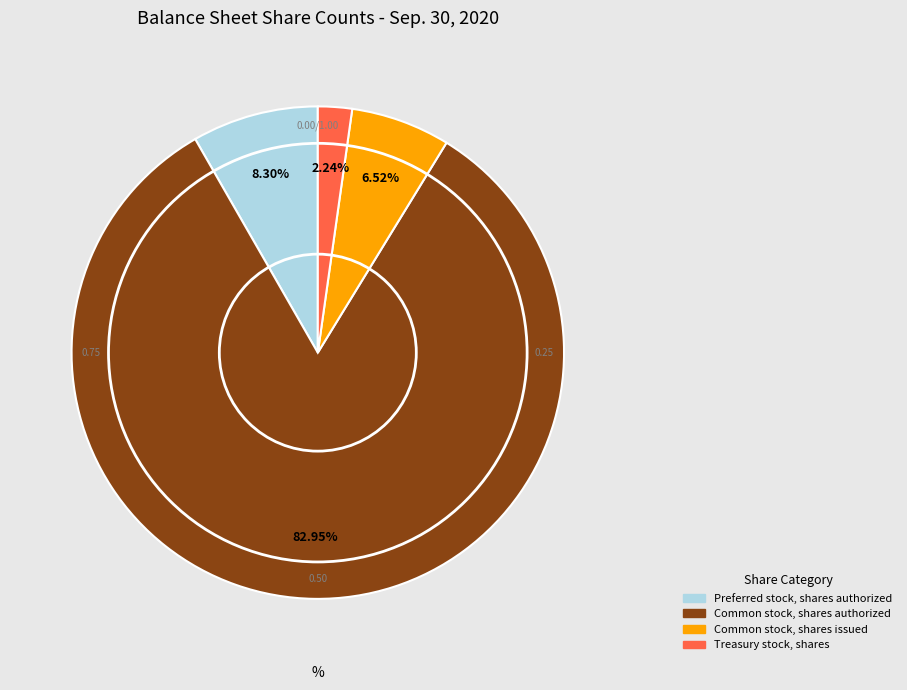

Is there a majority slice in this chart?

Yes